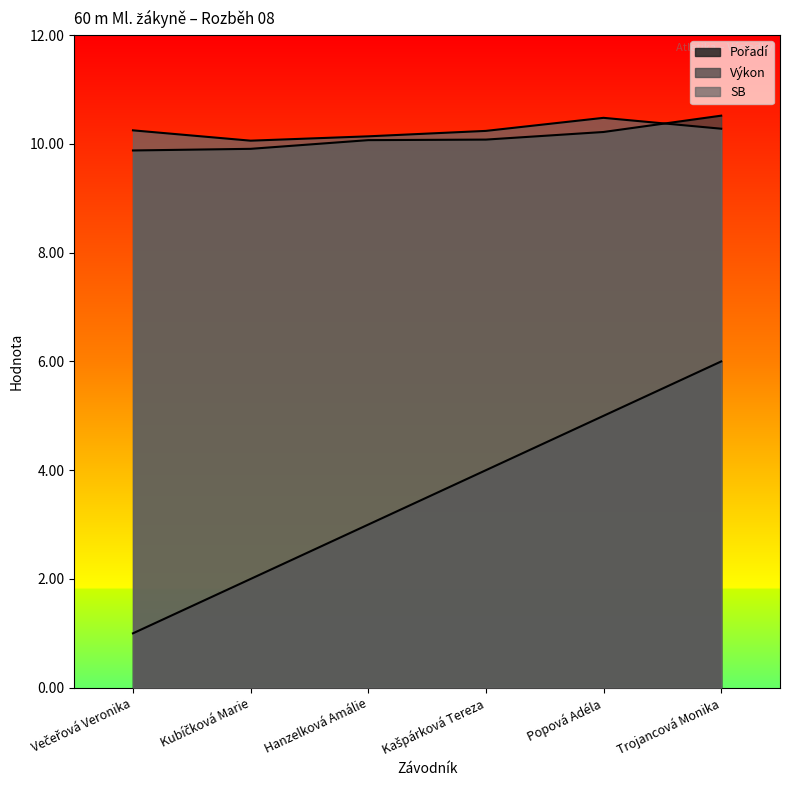

How many distinct data groups are displayed?

3